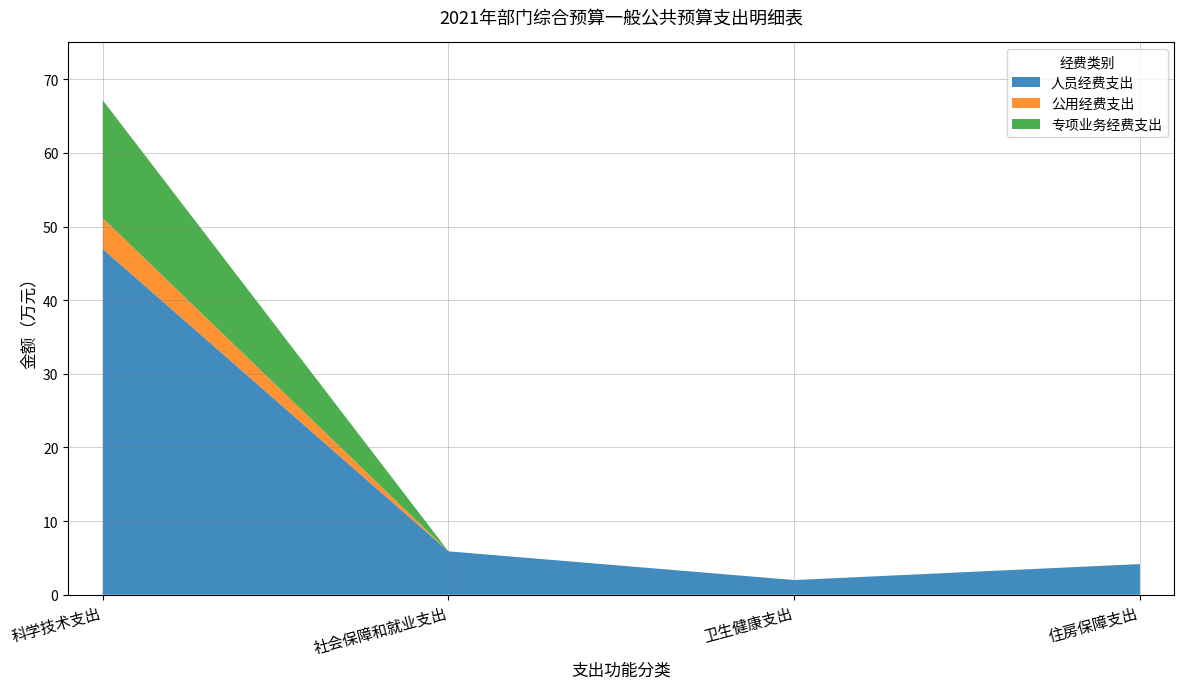

Reading left to right, what are all the values shown in this chart?

人员经费支出: 47.0	5.9	2.0	4.2
公用经费支出: 4.2	0.0	0.0	0.0
专项业务经费支出: 16.0	0.0	0.0	0.0